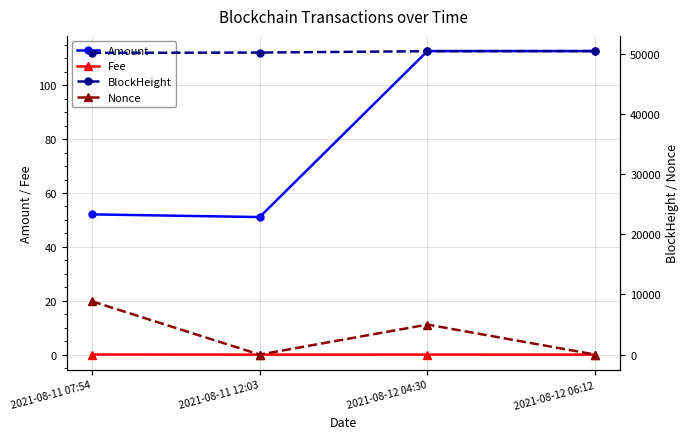

At which category is the sum across all series the highest?

2021-08-11 07:54